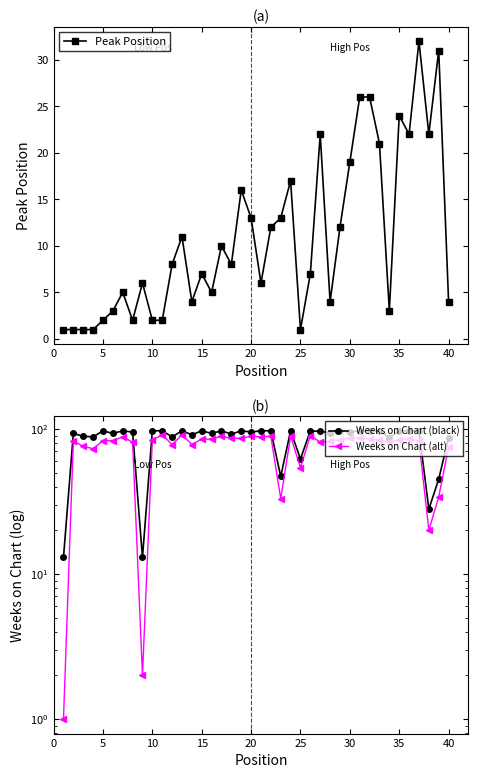

Is the value of Peak Position at 20 greater than the value of Weeks on Chart (black) at 35?

No